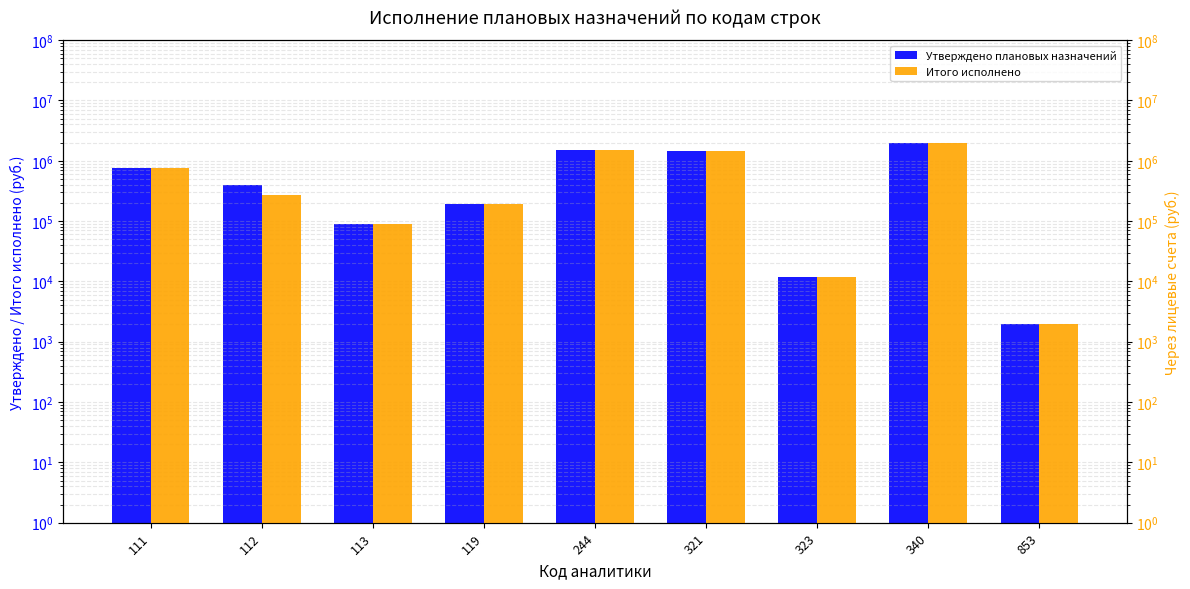

Which label corresponds to the smallest value in the chart?

853